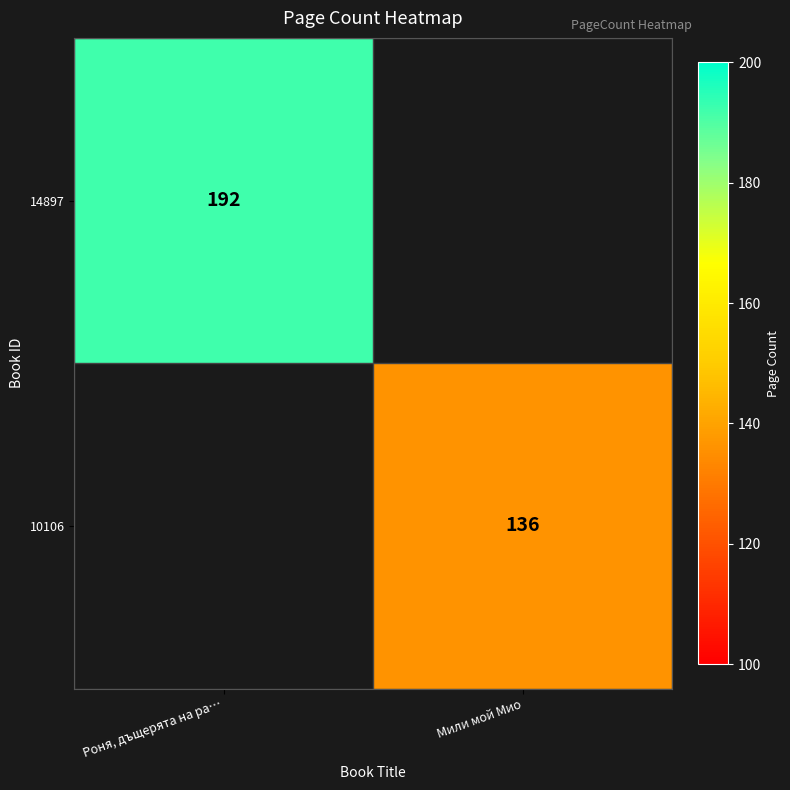

True or false: 14897 has a value of 345 at Роня, дъщерята на ра….

False